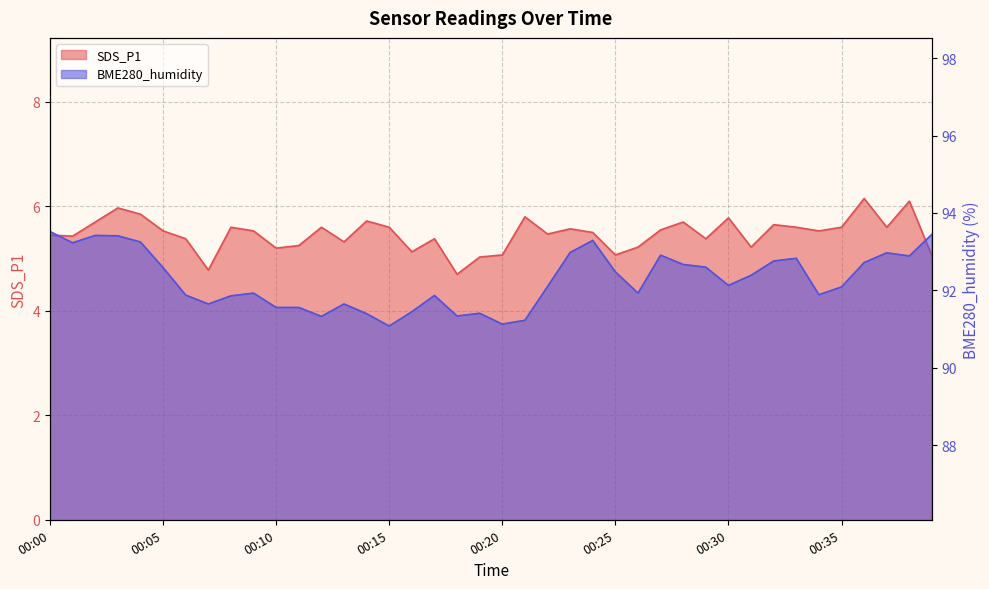

Where is SDS_P1 nearest to the value 5?

00:19